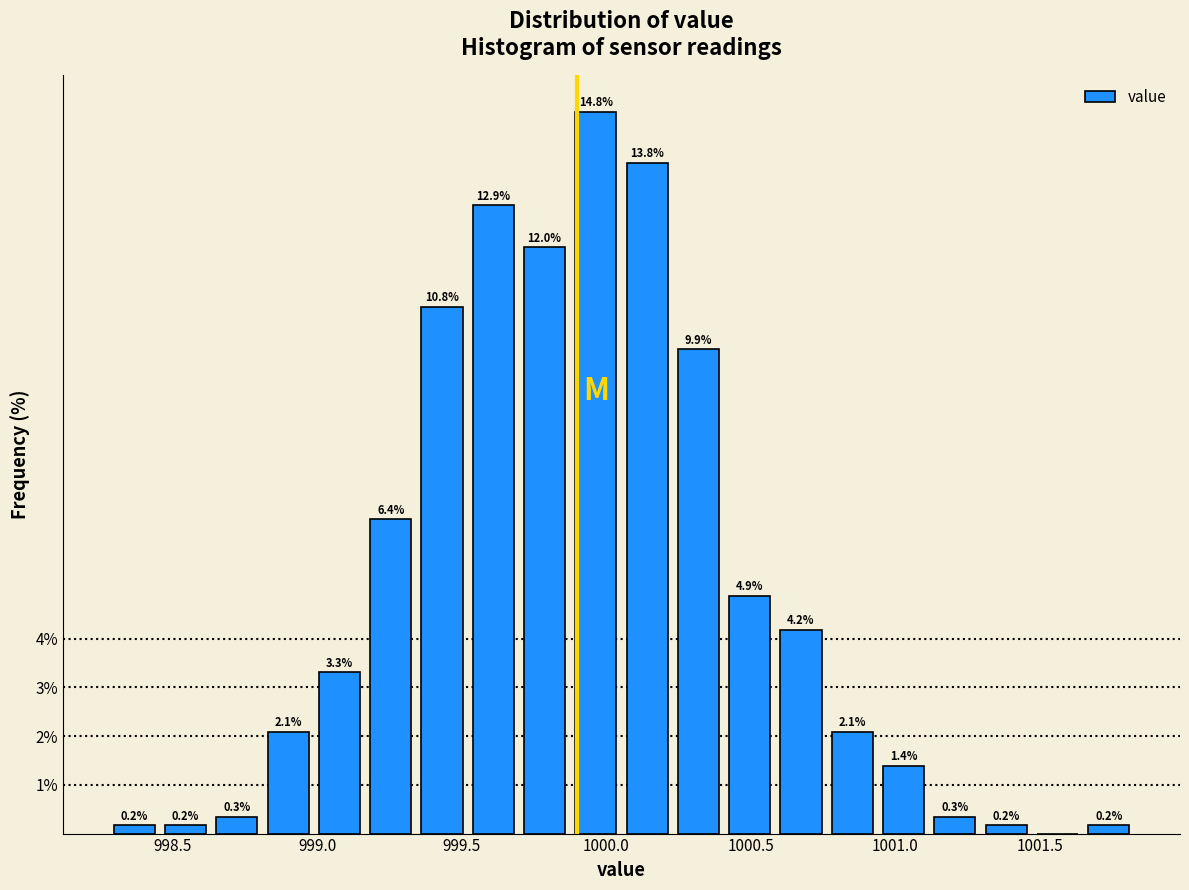

Read against the x-axis, roughly where is the centre of the tallest bar?

999.95